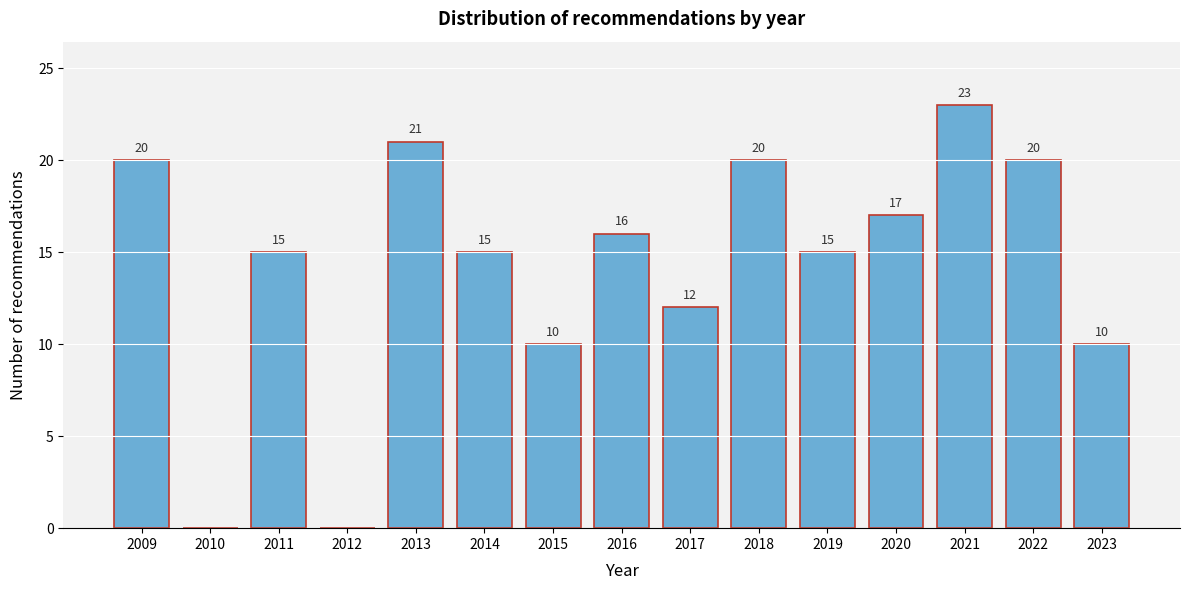

Reading right to left, list all the values displayed in this chart.

2023=10	2022=20	2021=23	2020=17	2019=15	2018=20	2017=12	2016=16	2015=10	2014=15	2013=21	2012=0	2011=15	2010=0	2009=20